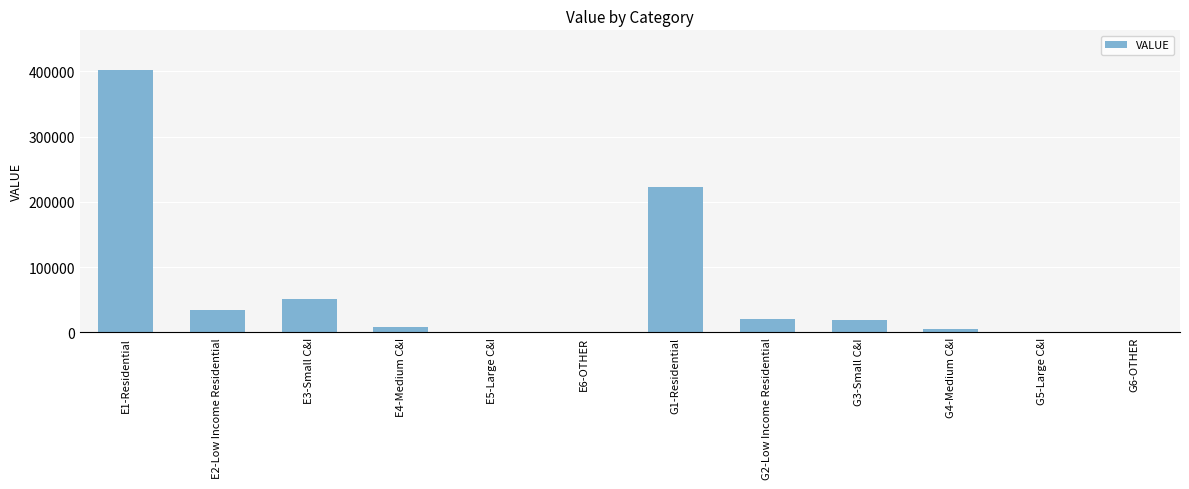

The value at G3-Small C&I is 18657. True or false?

True